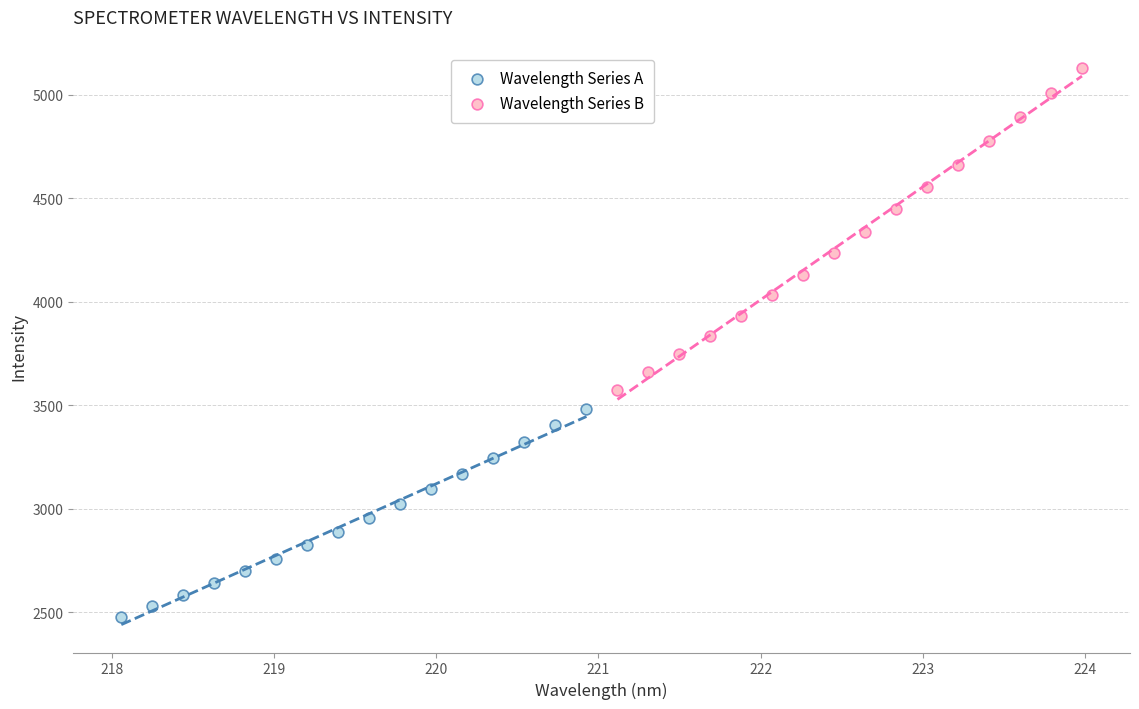

Which series contains the highest Y value?

Wavelength Series B